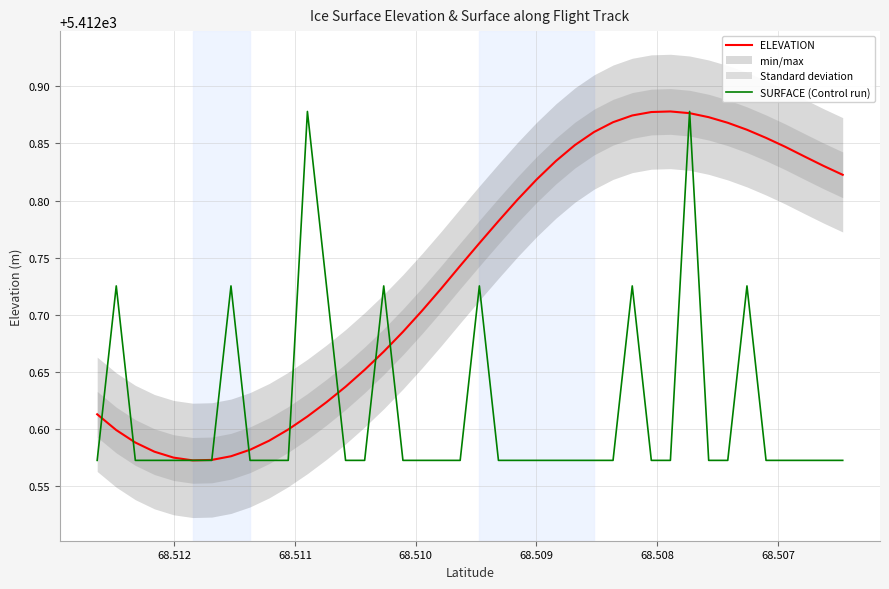

What is the difference between the highest and lowest values at 68.507?

0.1